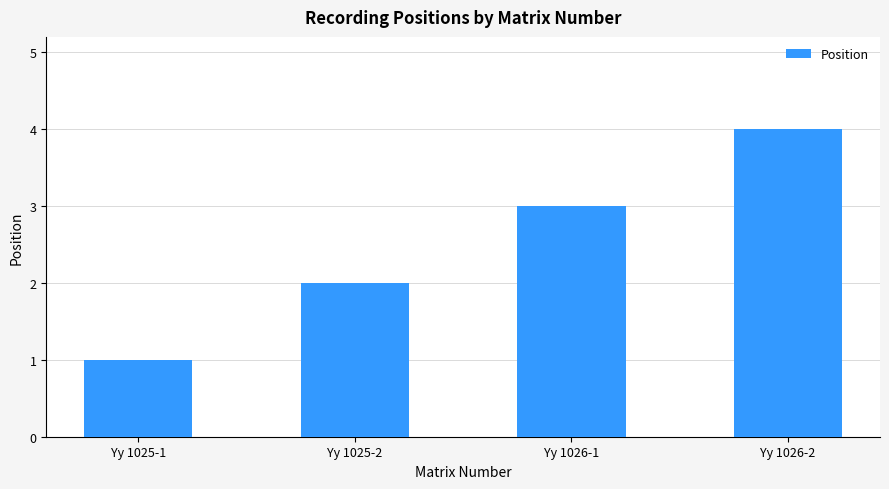

Rank the categories by value from highest to lowest.

Yy 1026-2, Yy 1026-1, Yy 1025-2, Yy 1025-1